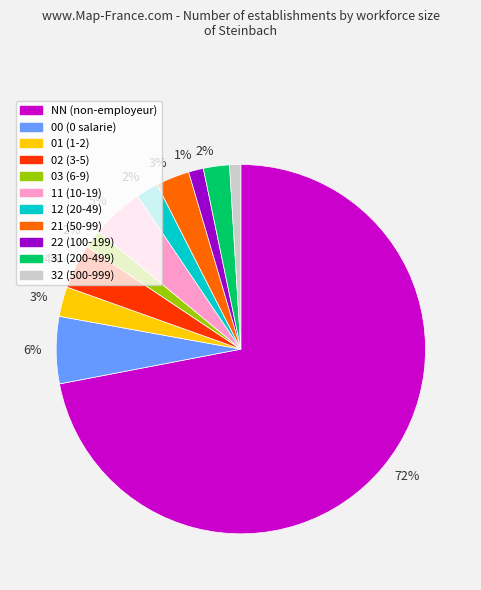

Is there a majority slice in this chart?

Yes